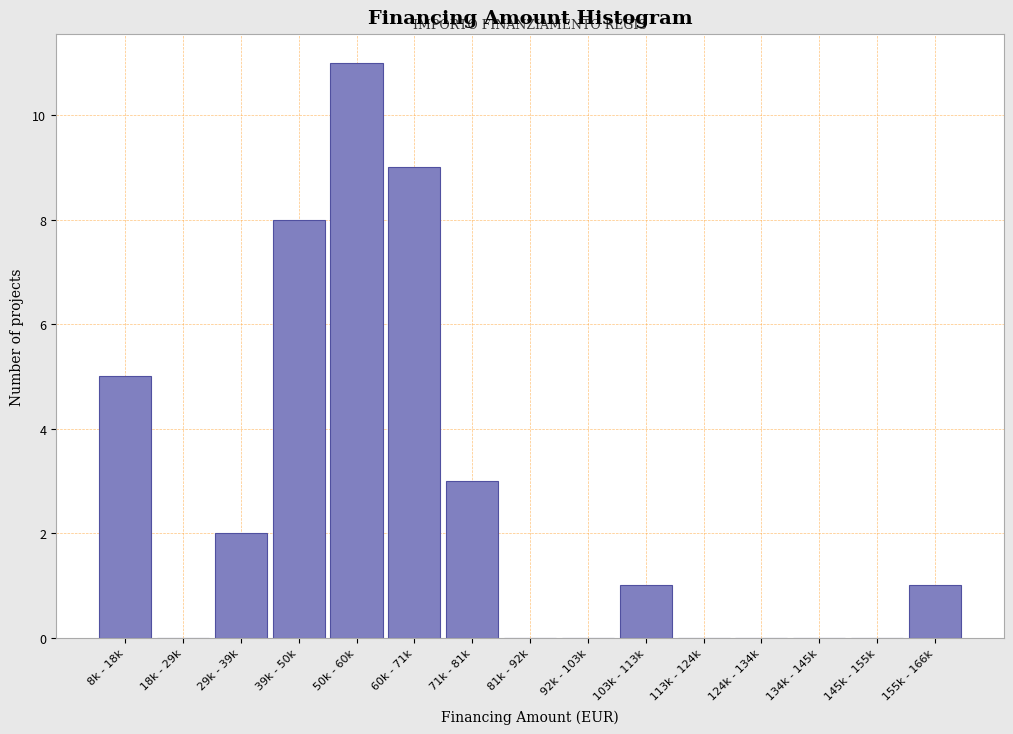

Reading right to left, extract all data points from this chart.

155k - 166k=1	145k - 155k=0	134k - 145k=0	124k - 134k=0	113k - 124k=0	103k - 113k=1	92k - 103k=0	81k - 92k=0	71k - 81k=3	60k - 71k=9	50k - 60k=11	39k - 50k=8	29k - 39k=2	18k - 29k=0	8k - 18k=5